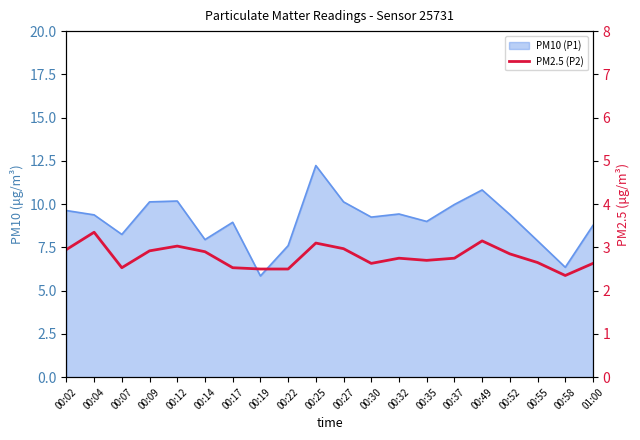

Reading left to right, list all the values displayed in this chart.

00:02=3.0	00:04=3.4	00:07=2.5	00:09=2.9	00:12=3.0	00:14=2.9	00:17=2.5	00:19=2.5	00:22=2.5	00:25=3.1	00:27=3.0	00:30=2.6	00:32=2.8	00:35=2.7	00:37=2.8	00:49=3.1	00:52=2.9	00:55=2.6	00:58=2.4	01:00=2.6